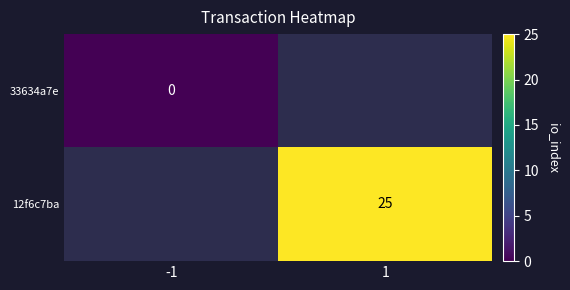

The value of 12f6c7ba at 1 is 15. True or false?

False